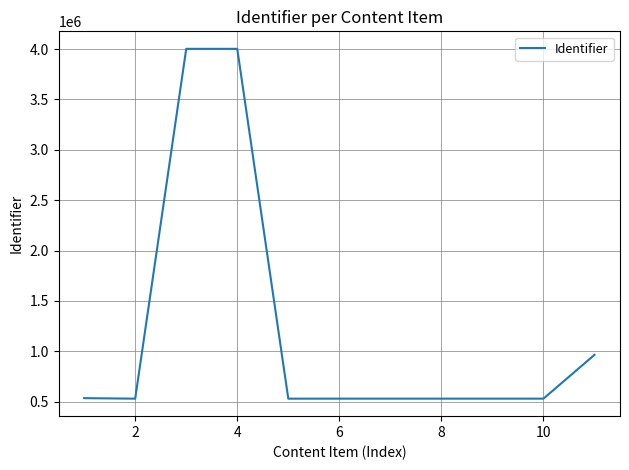

True or false: there are more than 0 points higher than both neighbors.

True